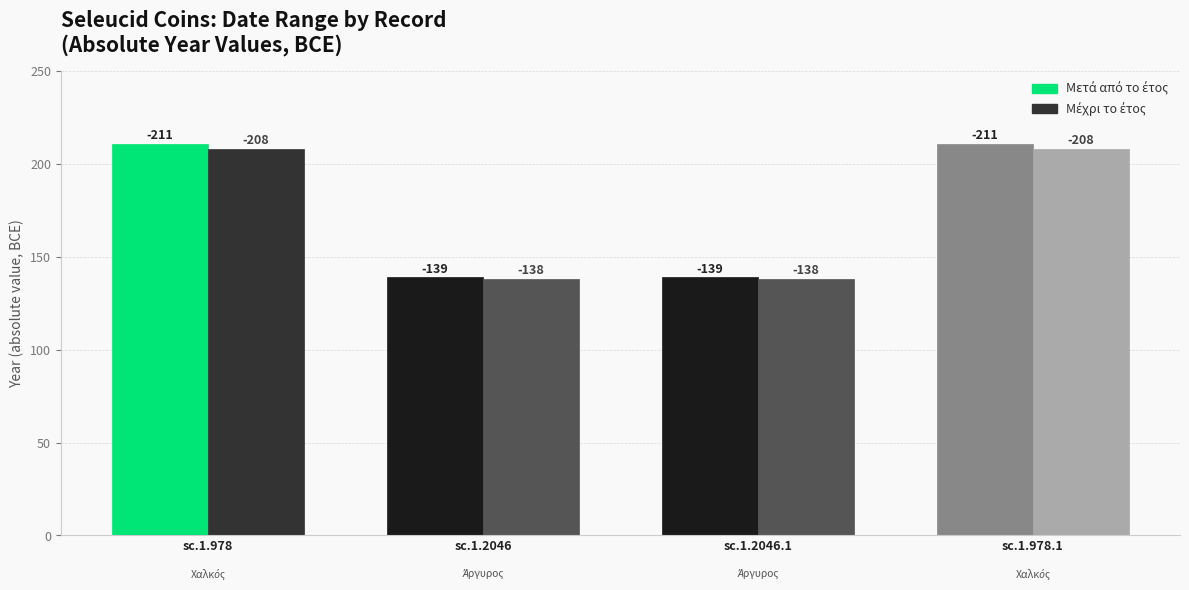

How many bars are there in total?

8